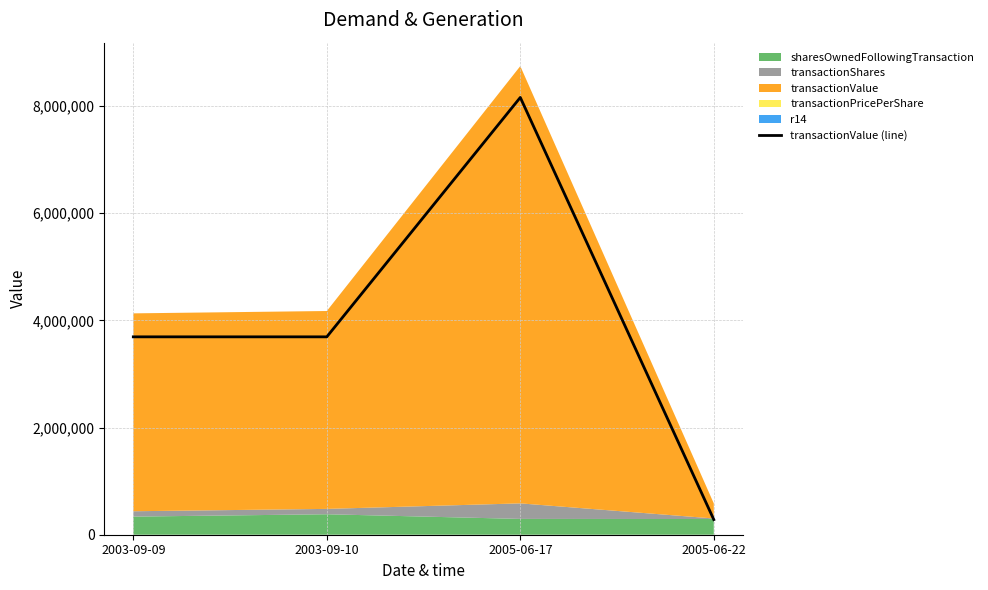

Reading right to left, what are all the values shown in this chart?

281891	8157887	3691716	3691716